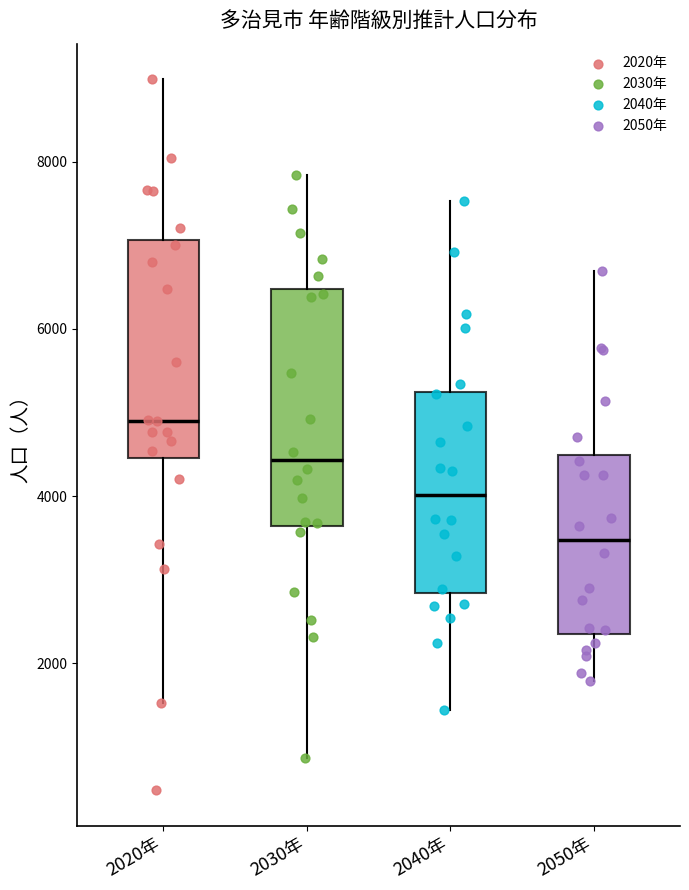

Reading left to right, read every box against the y-axis: the position of its median line, the range the box covers, and the ends of its whiskers. The values are not printed on the chart, so give them approximately, as read against the axis.

2020年: median 5000, box 4400 to 7000, whiskers 1600 to 9000
2030年: median 4400, box 3600 to 6400, whiskers 800 to 7800
2040年: median 4000, box 2800 to 5200, whiskers 1400 to 7600
2050年: median 3400, box 2400 to 4400, whiskers 1800 to 6600